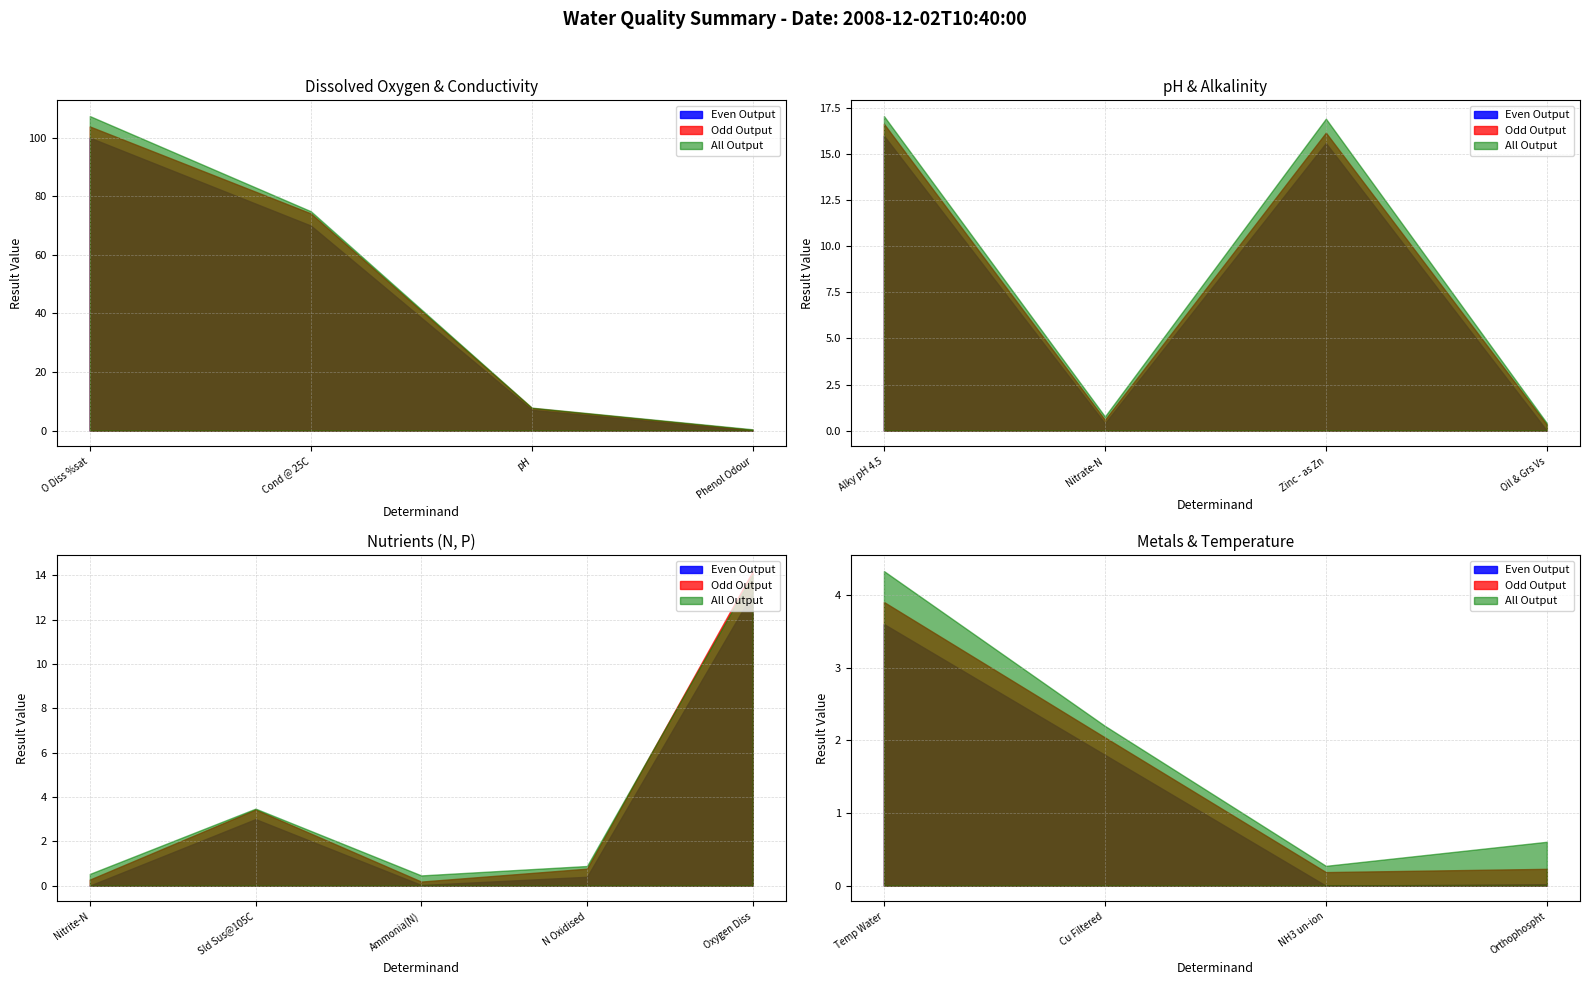

Which category has the highest value across all series?

O Diss %sat